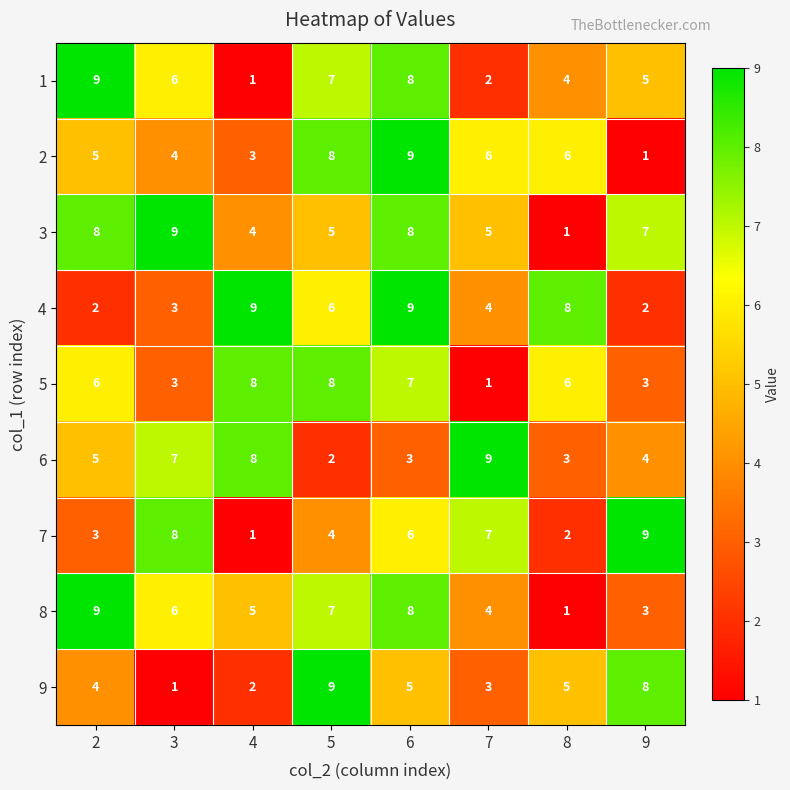

Is the value of 1 at 6 greater than the value of 3 at 8?

Yes